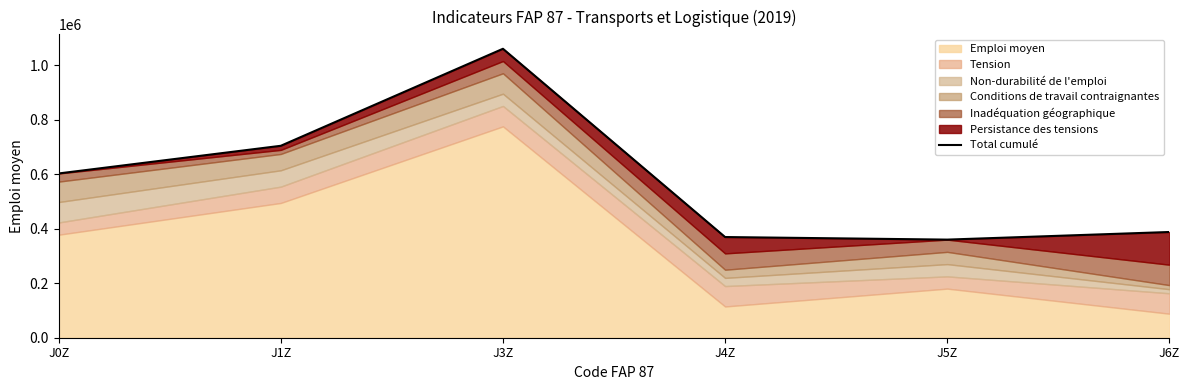

At which category does the data reach its first local valley?

J5Z